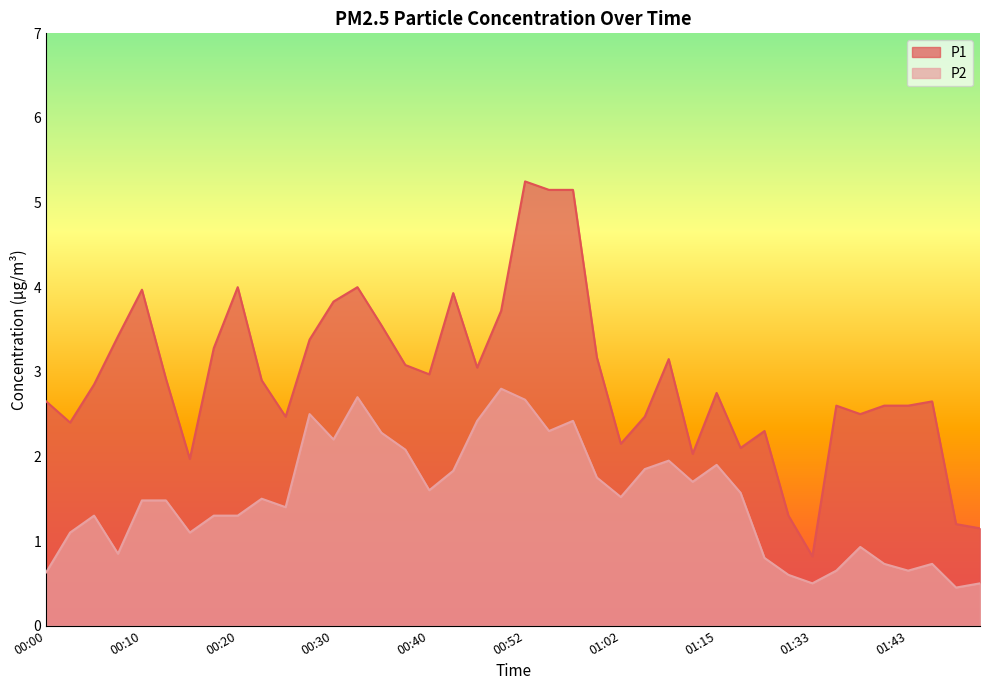

How many interior local peaks does the P2 series have?

10